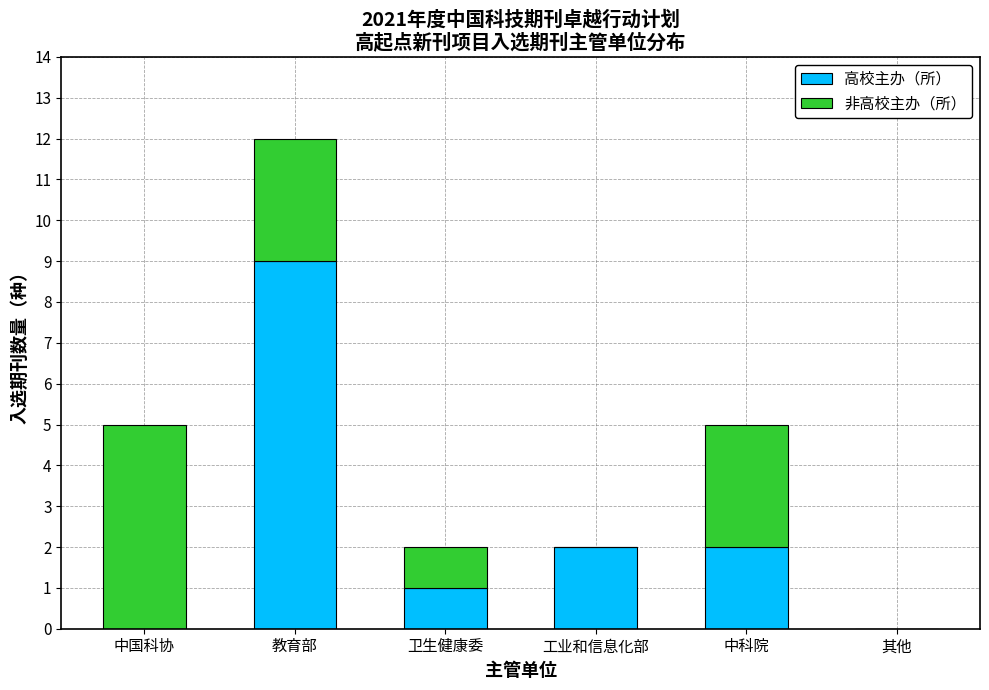

At which category is the sum across all series the highest?

教育部